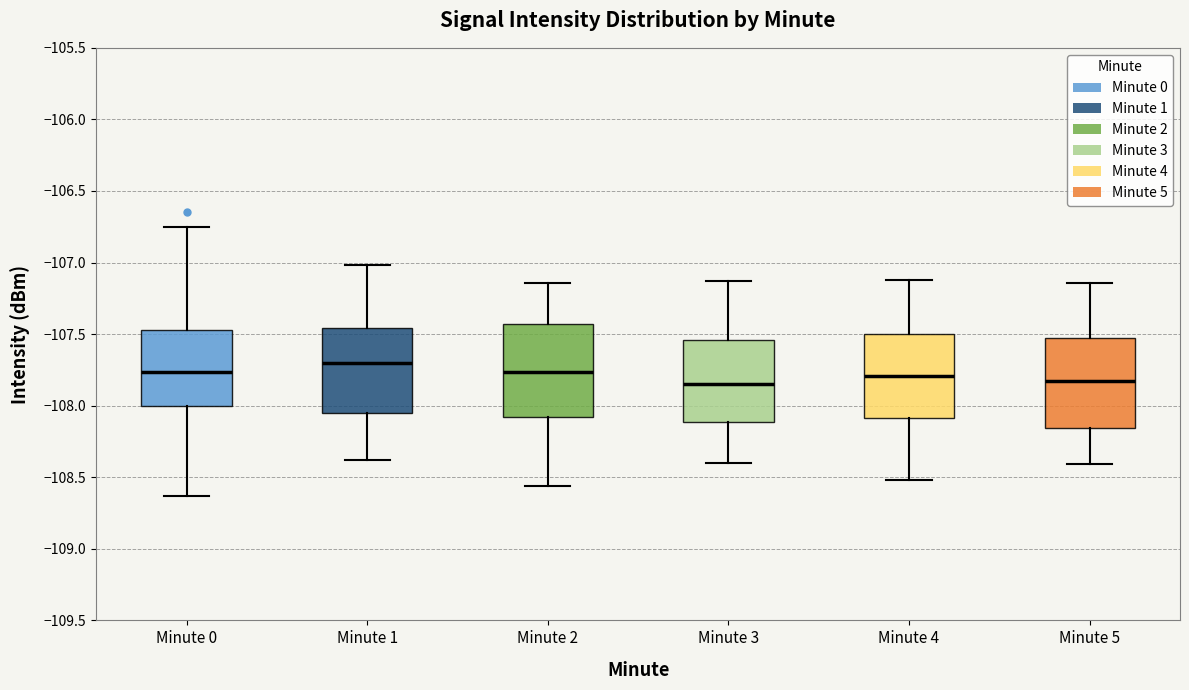

Which box has the highest median line?

Minute 1